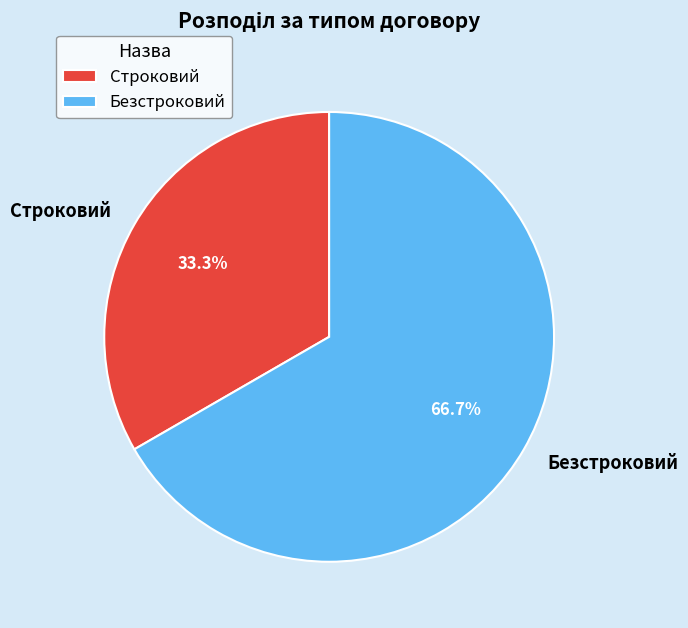

Do Строковий and Безстроковий together represent more than half of the pie?

Yes